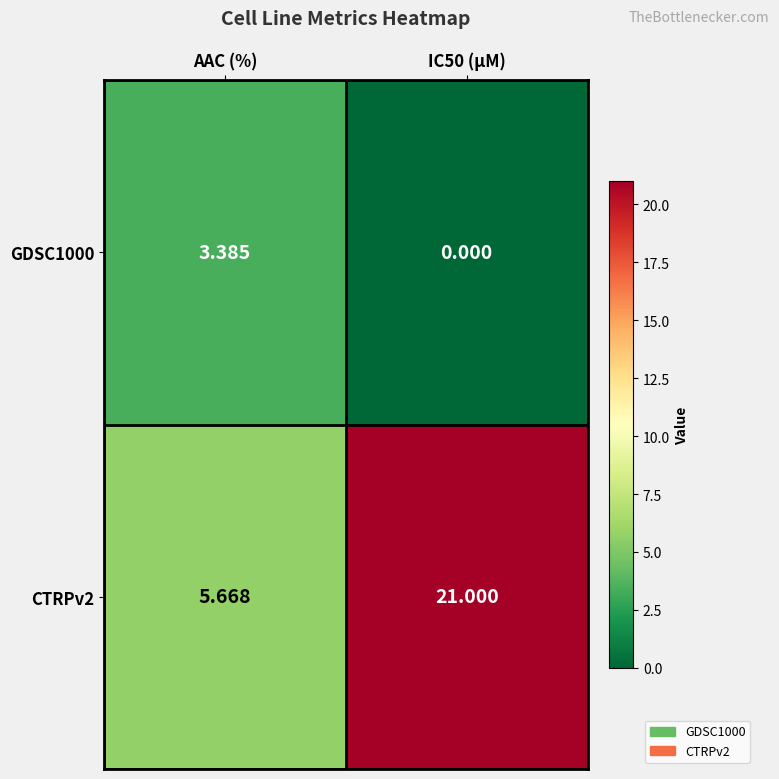

Which series changed the most between AAC (%) and IC50 (µM)?

CTRPv2